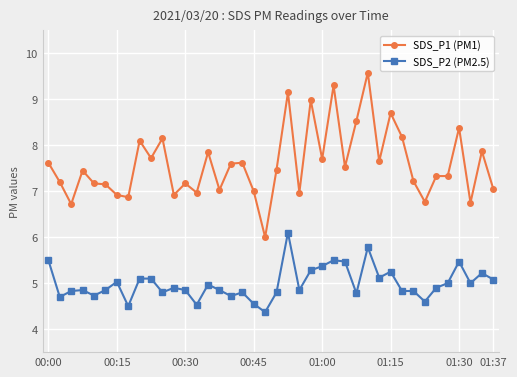

Which series has the widest spread of values?

SDS_P1 (PM1)